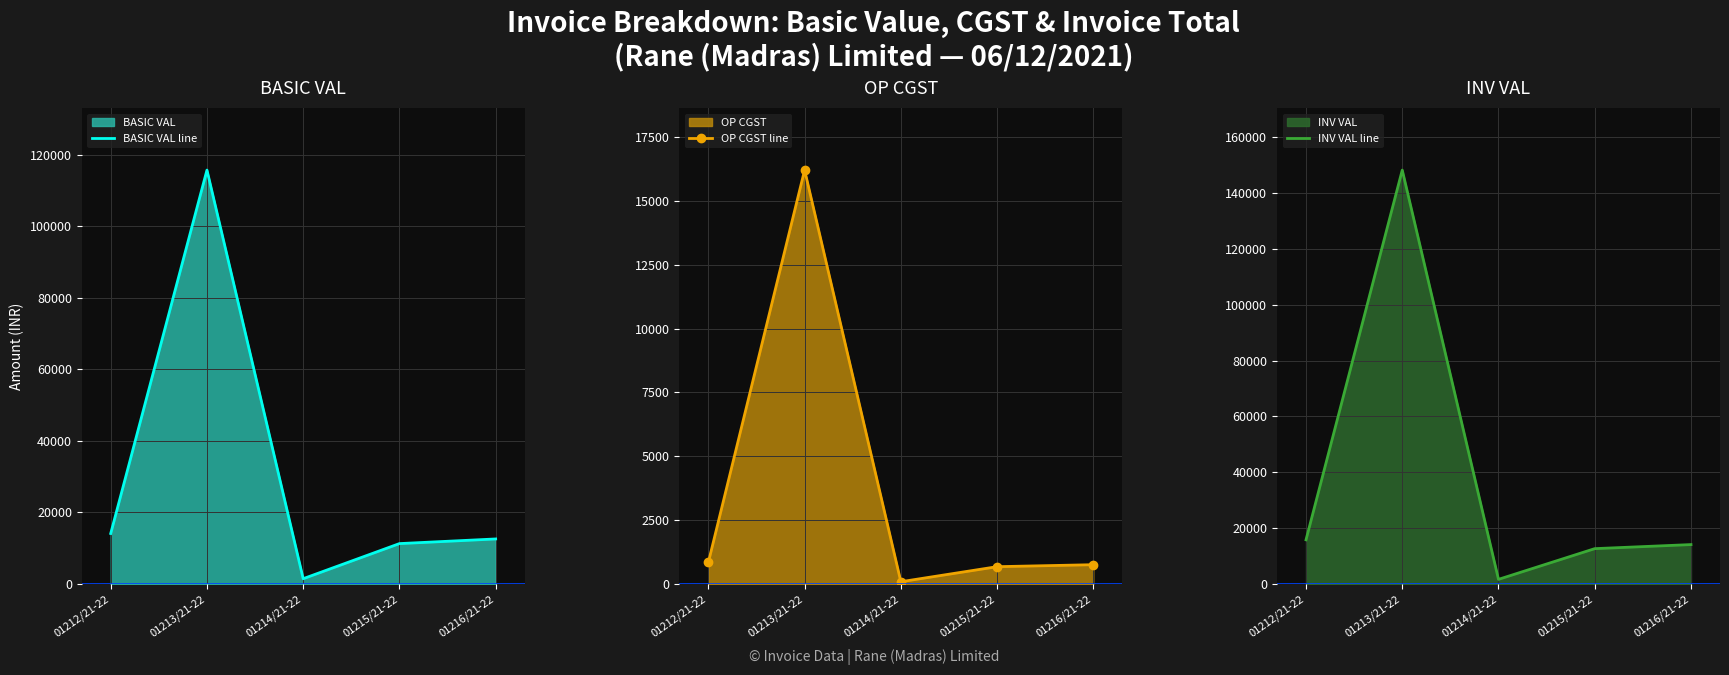

At 01212/21-22, list the series in order from smallest to largest.

OP CGST line, BASIC VAL line, INV VAL line